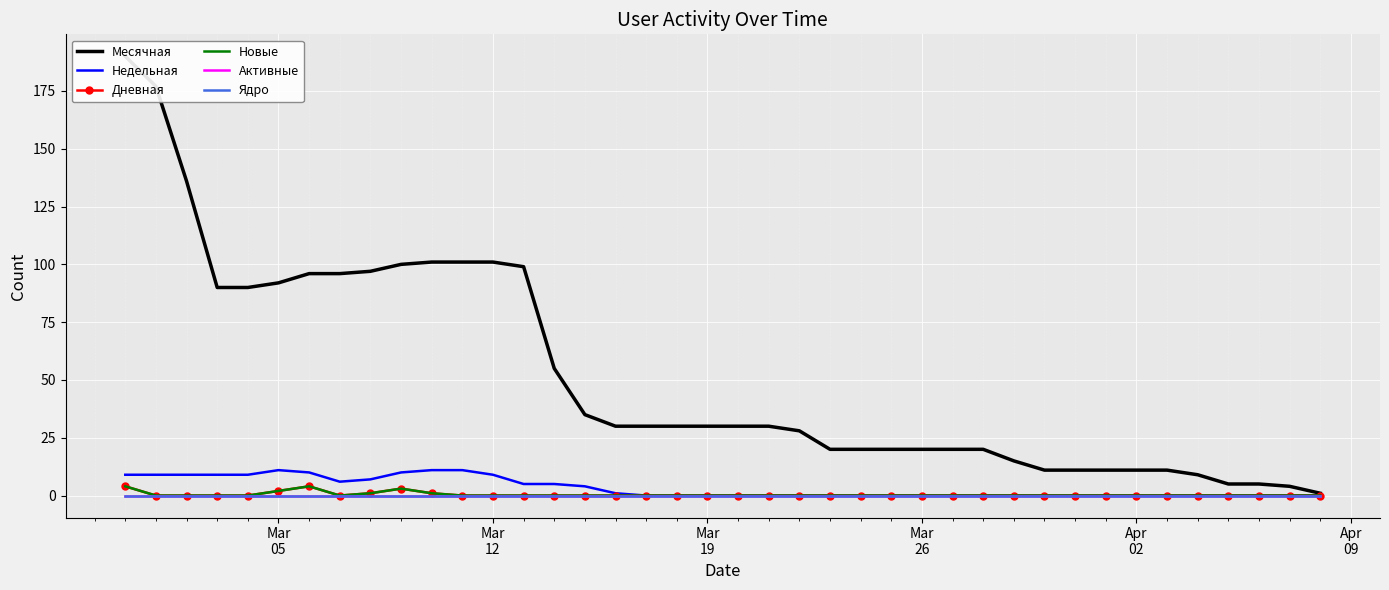

How many series are shown in this chart?

6